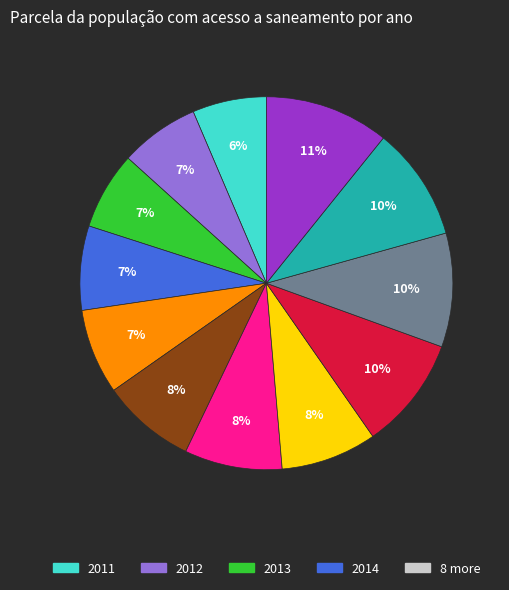

To the nearest percent, what is the average slice percentage?

8%